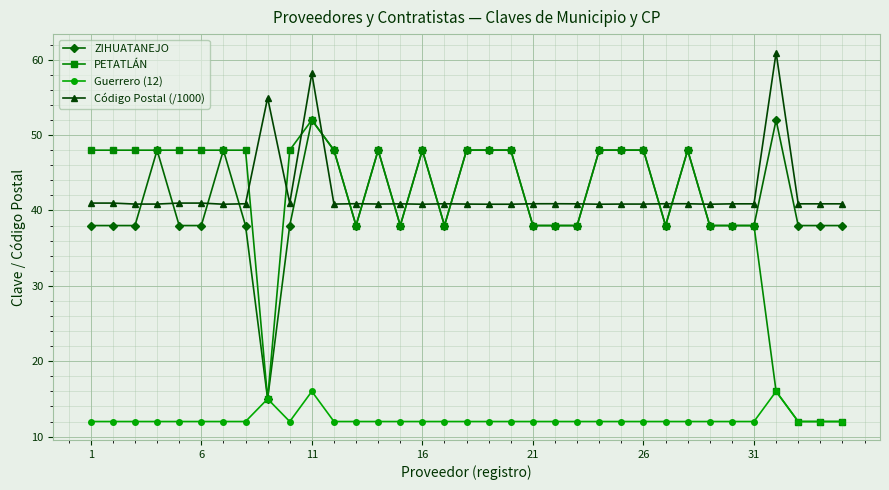

Which series has the largest range (max minus min)?

PETATLÁN